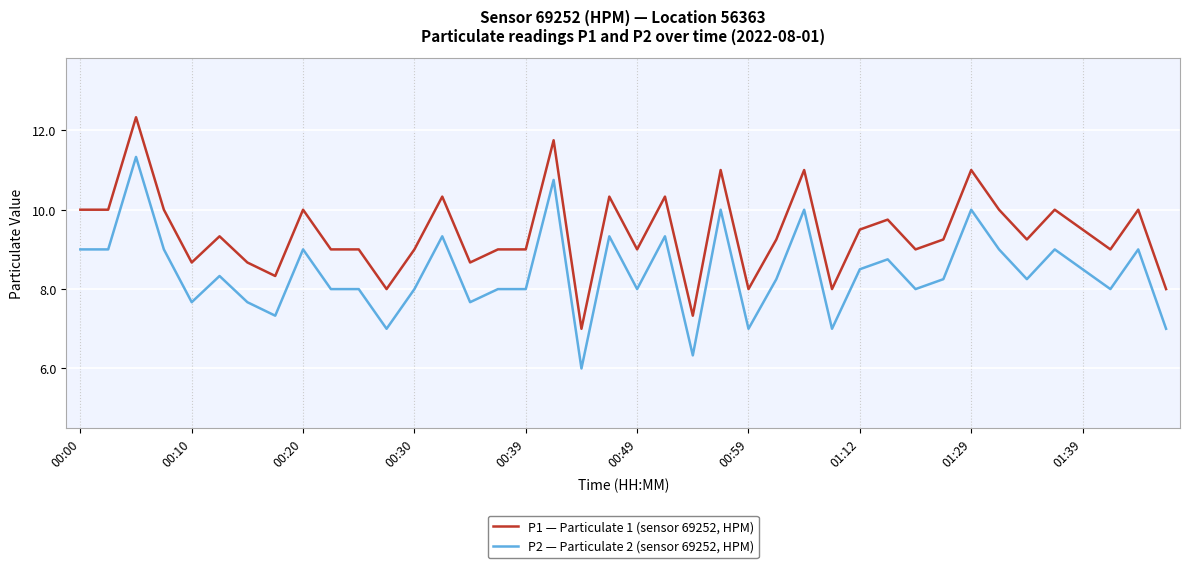

Rank the series by their maximum value, from highest to lowest.

P1 — Particulate 1 (sensor 69252, HPM), P2 — Particulate 2 (sensor 69252, HPM)